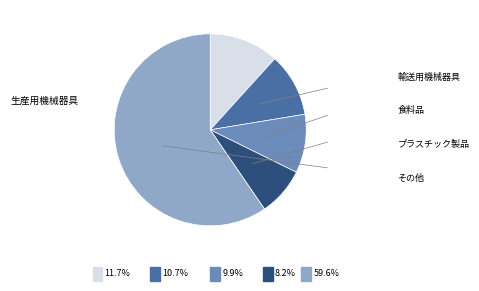

Does any single category account for the majority?

Yes